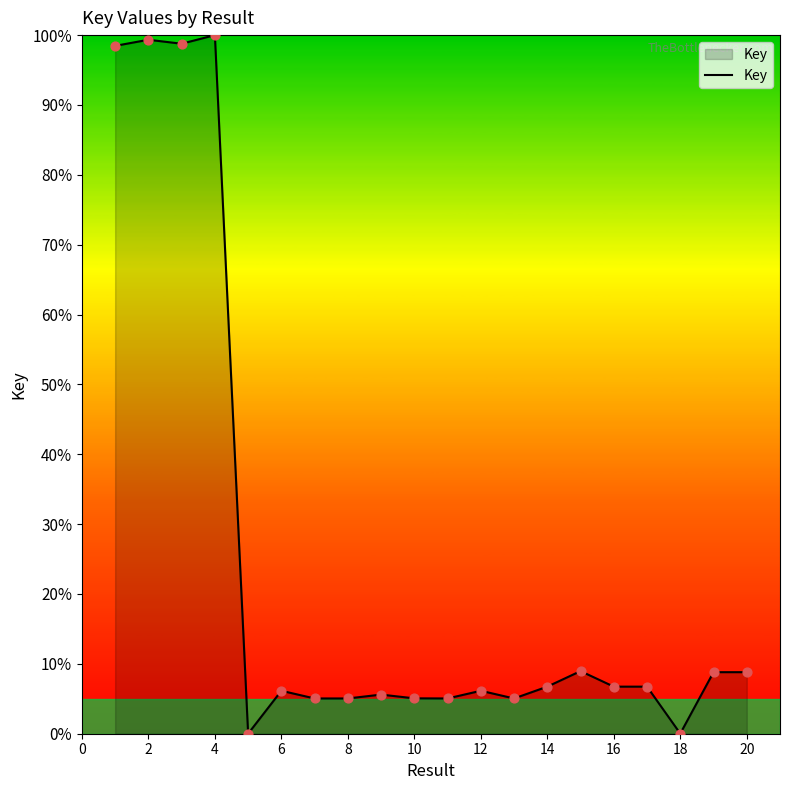

What is the difference between the maximum and minimum values?

100.0